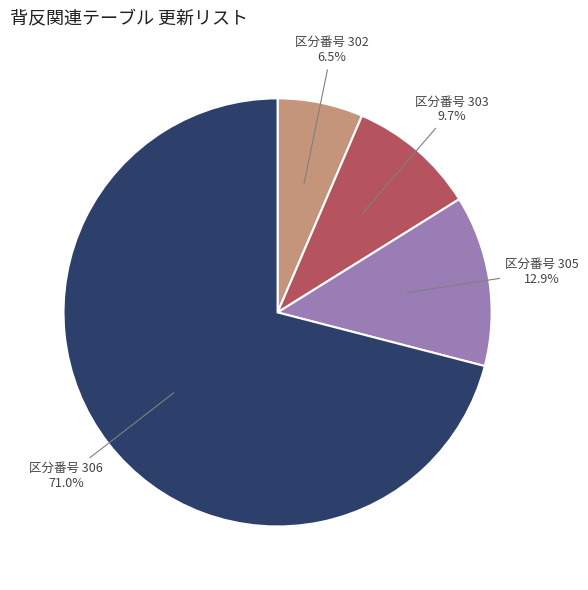

How many segments does this pie chart have?

4